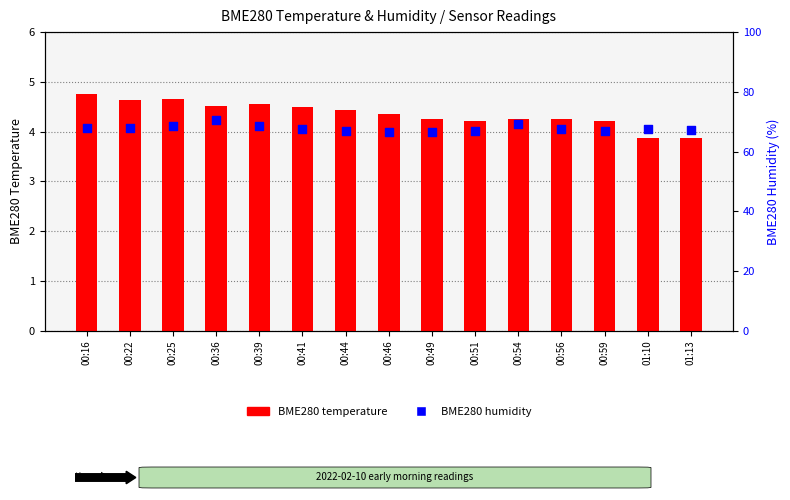

Which series has the largest Y range (max minus min)?

BME280 humidity